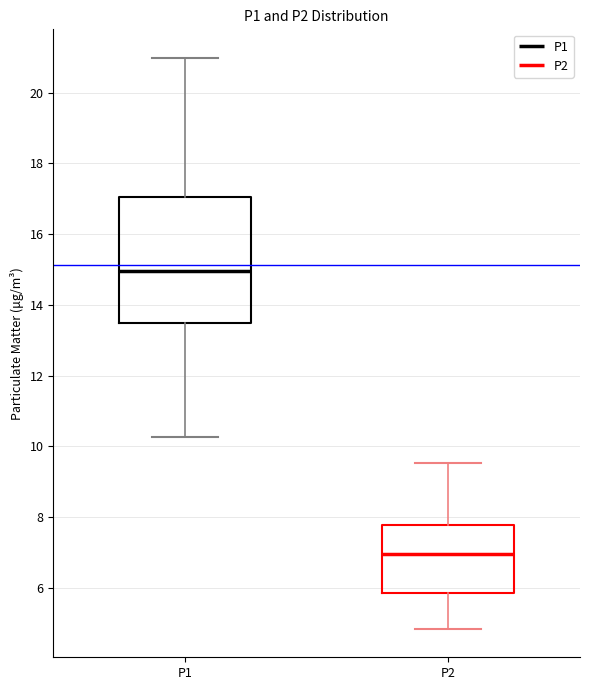

Which box has the highest median line?

P1